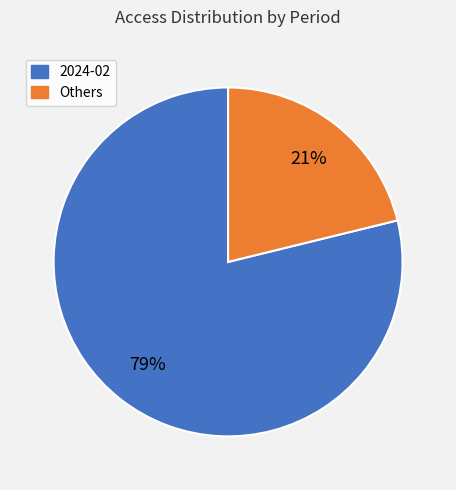

To the nearest percent, what is the average slice percentage?

50%